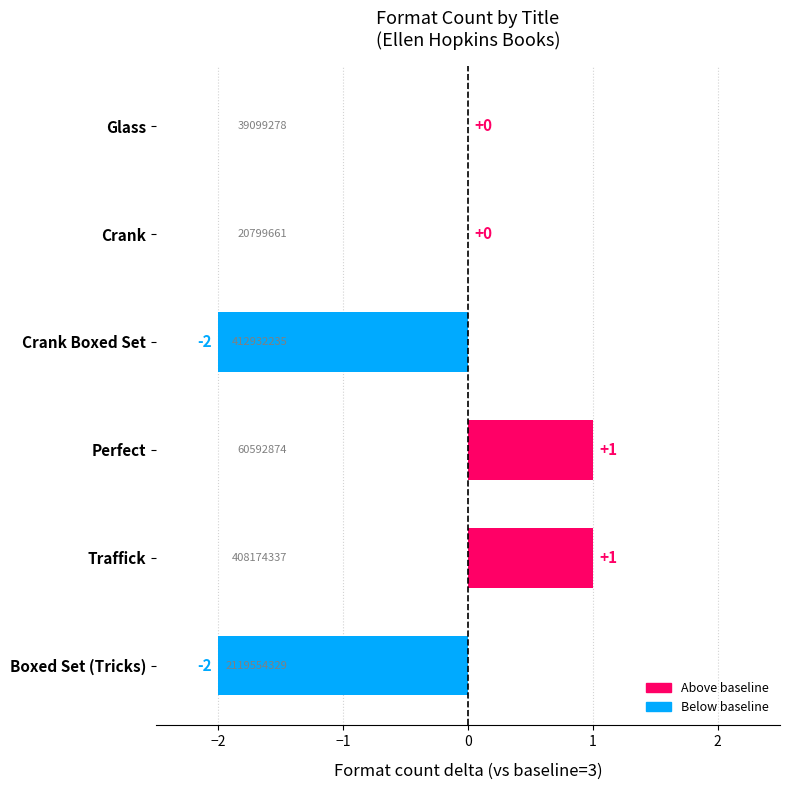

The chart shows a value of 1 at Traffick. True or false?

True